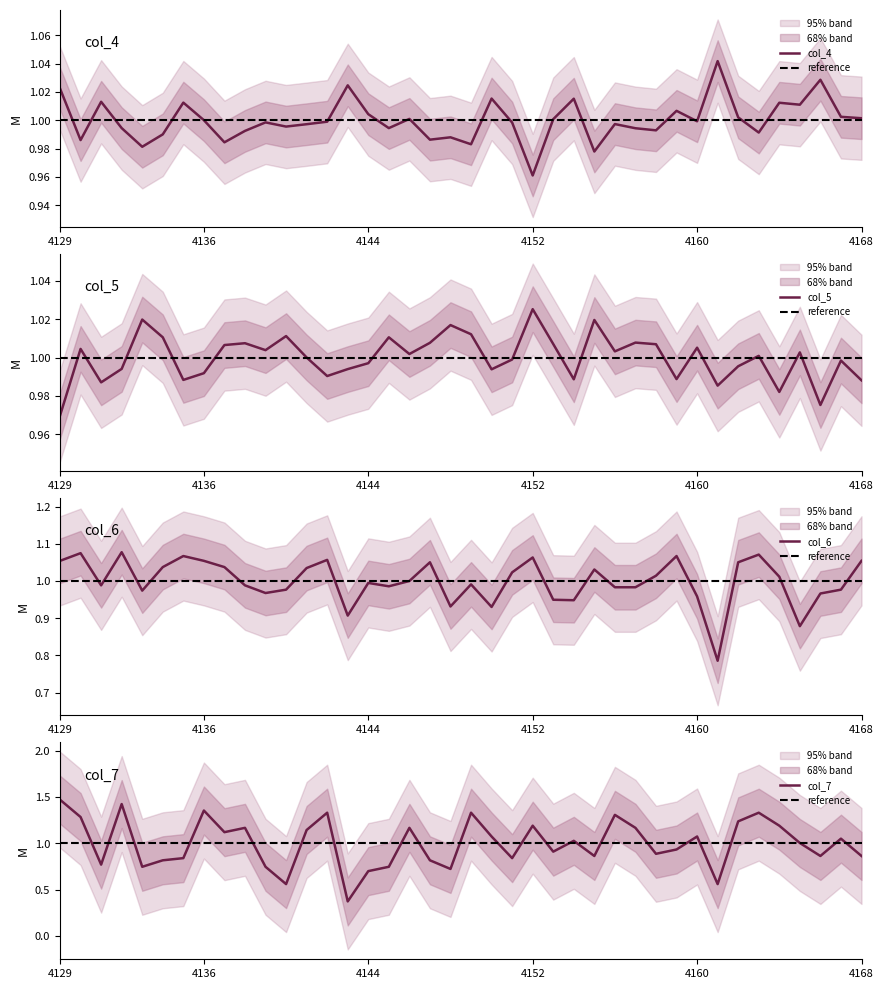

How many times do col_6 and col_4 cross each other?

20